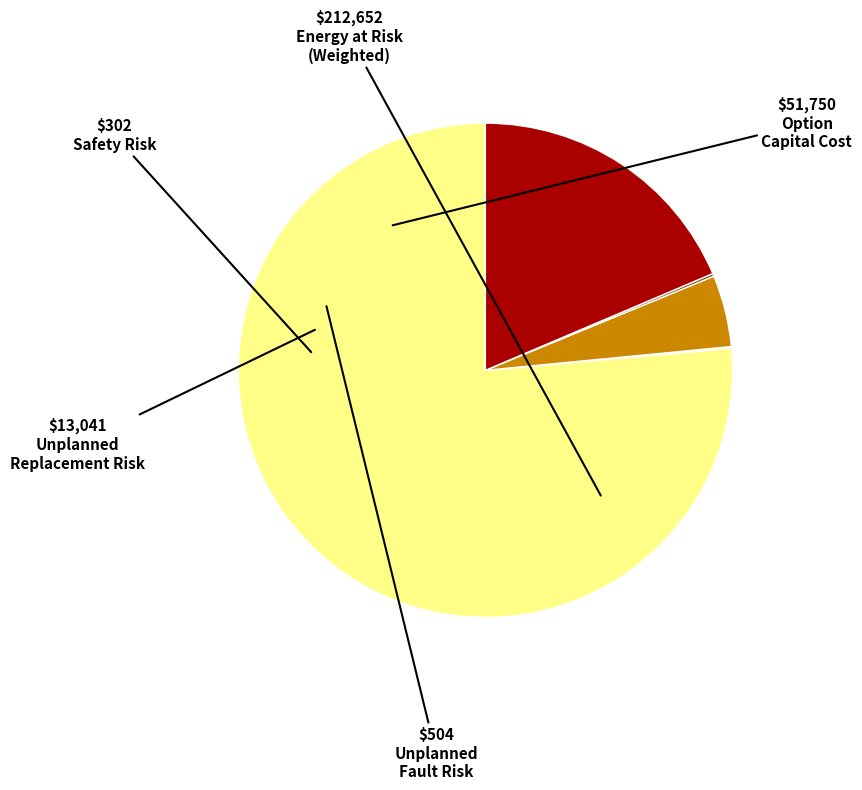

Does any single category account for the majority?

Yes